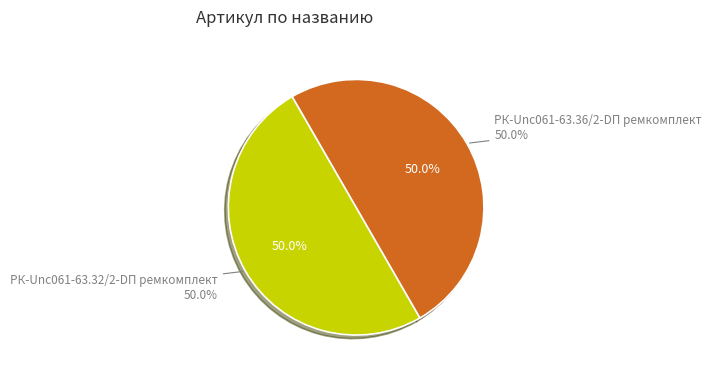

Is the sum of РК-Unc061-63.32/2-DП ремкомплект and РК-Unc061-63.36/2-DП ремкомплект greater than half?

Yes